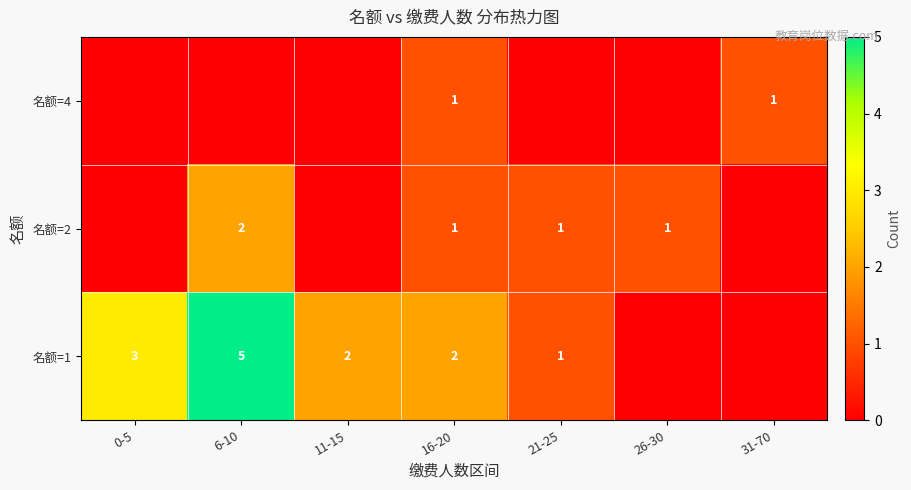

What is the sum of the 名额=1 values at 16-20 and 6-10?

7